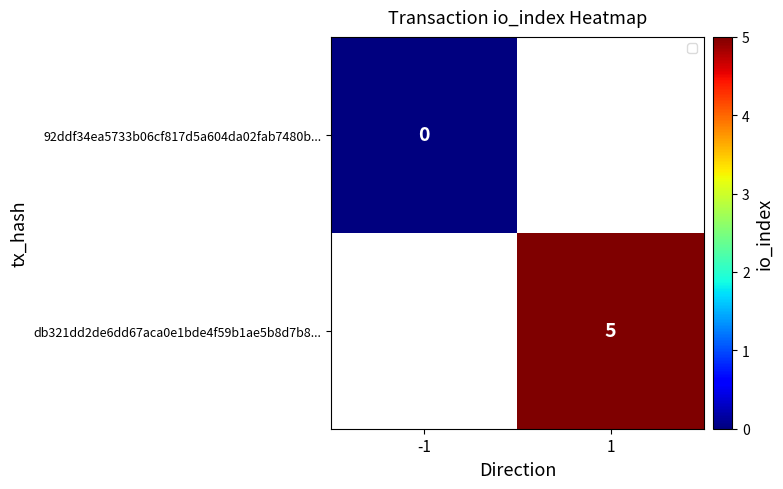

How many series are shown in this chart?

2